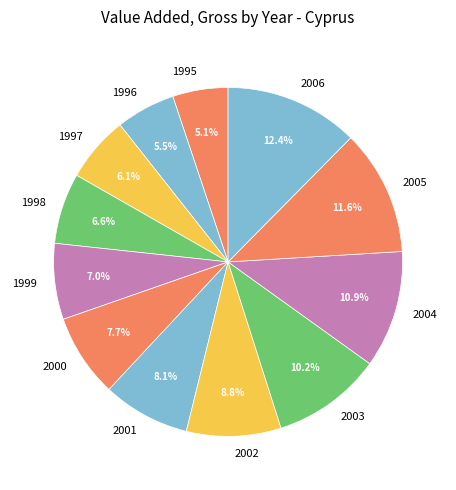

Which has a higher value, 2003 or 2002?

2003